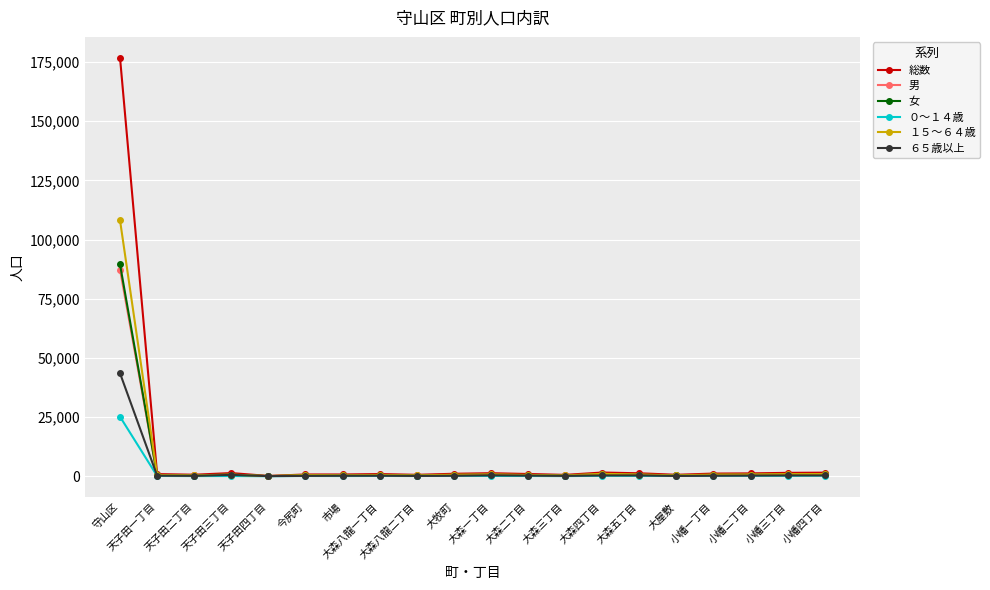

What is the maximum value shown in the chart?

176794